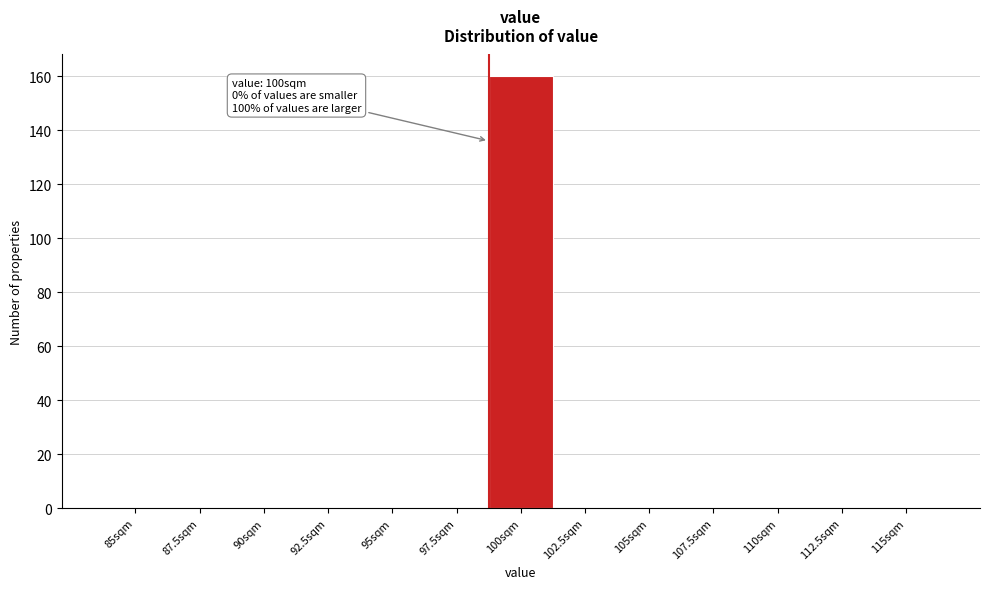

Reading right to left, extract all data points from this chart.

115sqm=0	112.5sqm=0	110sqm=0	107.5sqm=0	105sqm=0	102.5sqm=0	100sqm=160	97.5sqm=0	95sqm=0	92.5sqm=0	90sqm=0	87.5sqm=0	85sqm=0